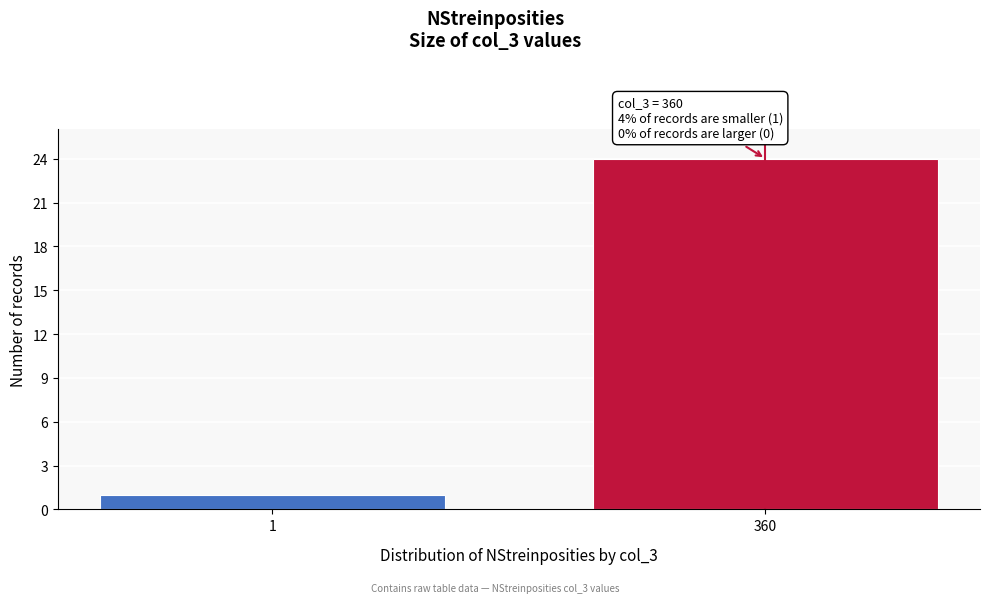

Reading left to right, extract all data points from this chart.

1=1	360=24